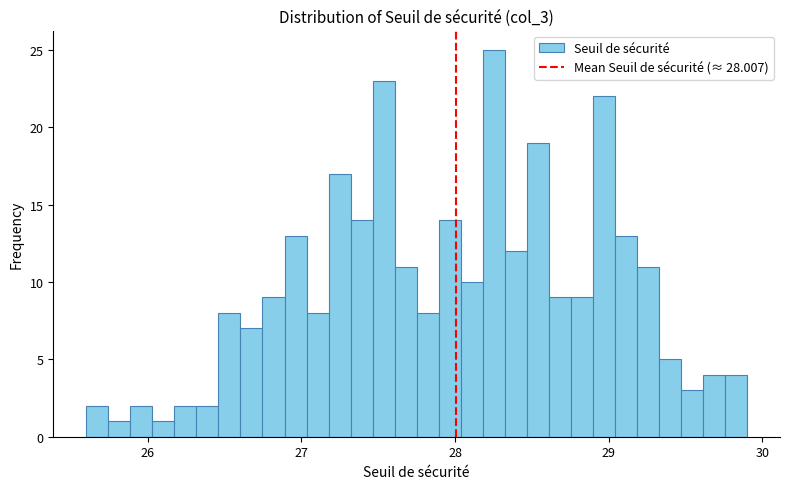

Read against the x-axis, roughly where is the centre of the tallest bar?

28.3